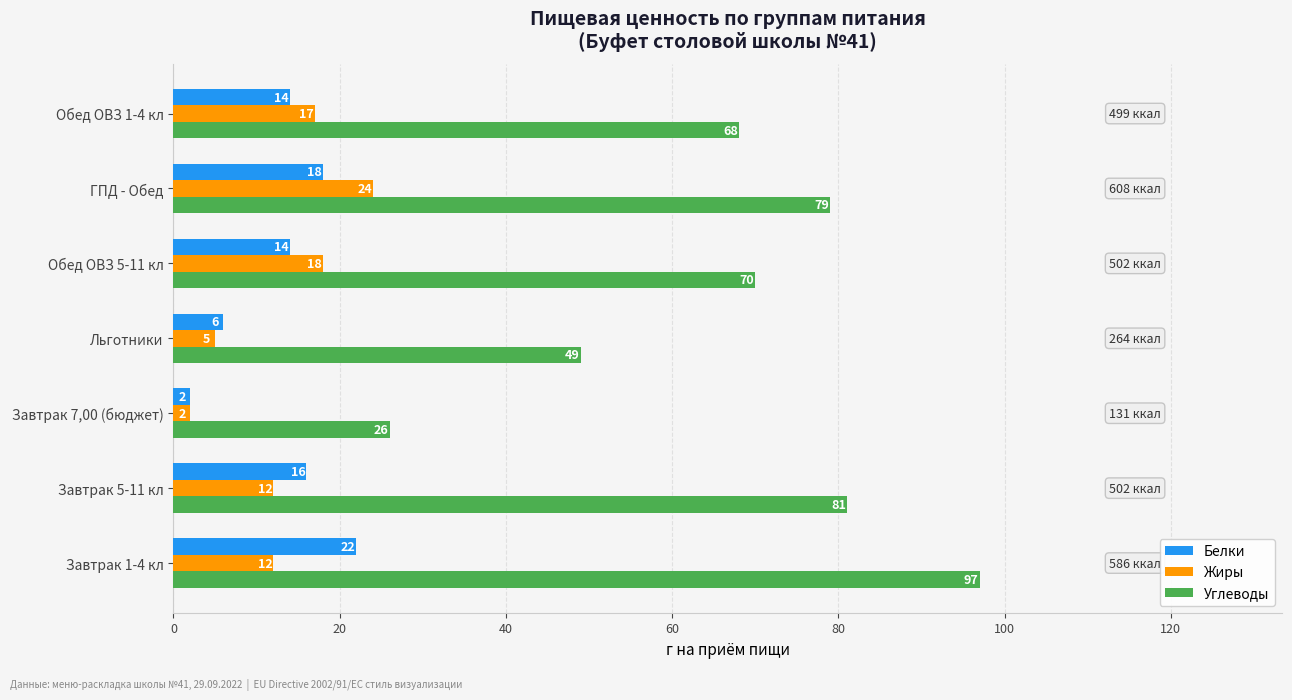

What is the difference between the highest and lowest values at Обед ОВЗ 5-11 кл?

56